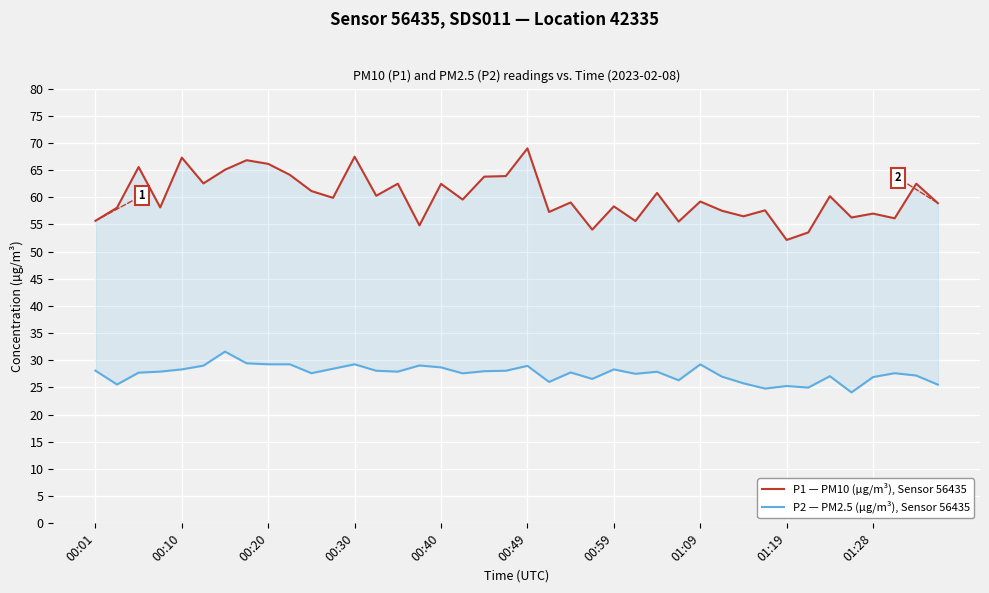

What is the sum of all P2 — PM2.5 (µg/m³), Sensor 56435 values?

1104.0